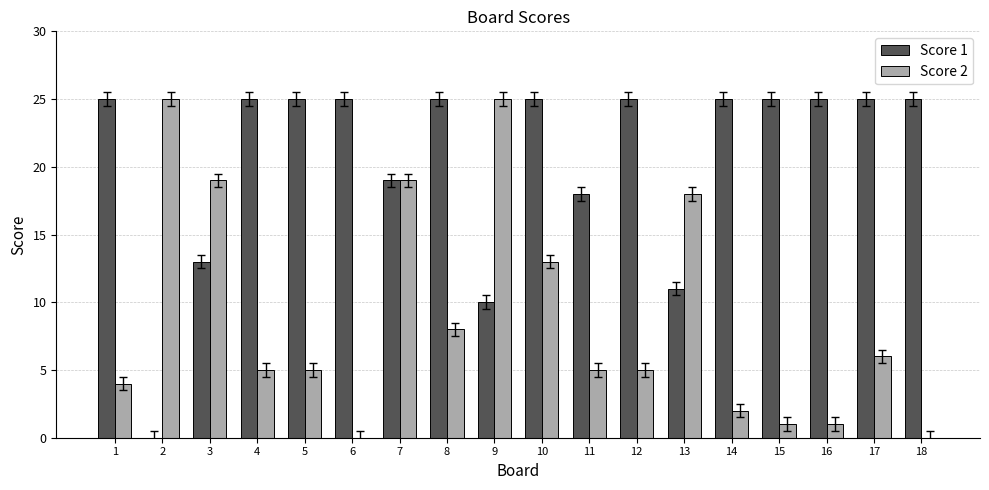

Which series changed the most between 12 and 15?

Score 2